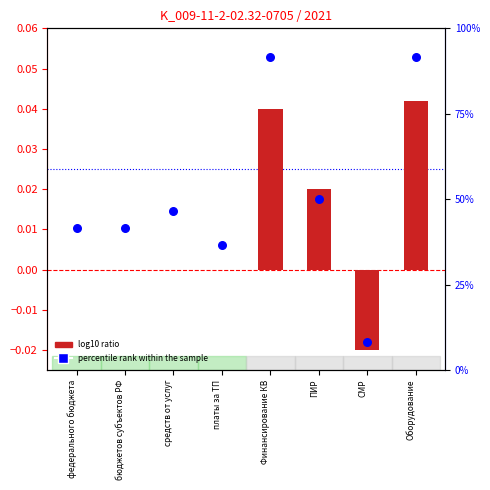

At which category is the sum across all series the highest?

Оборудование